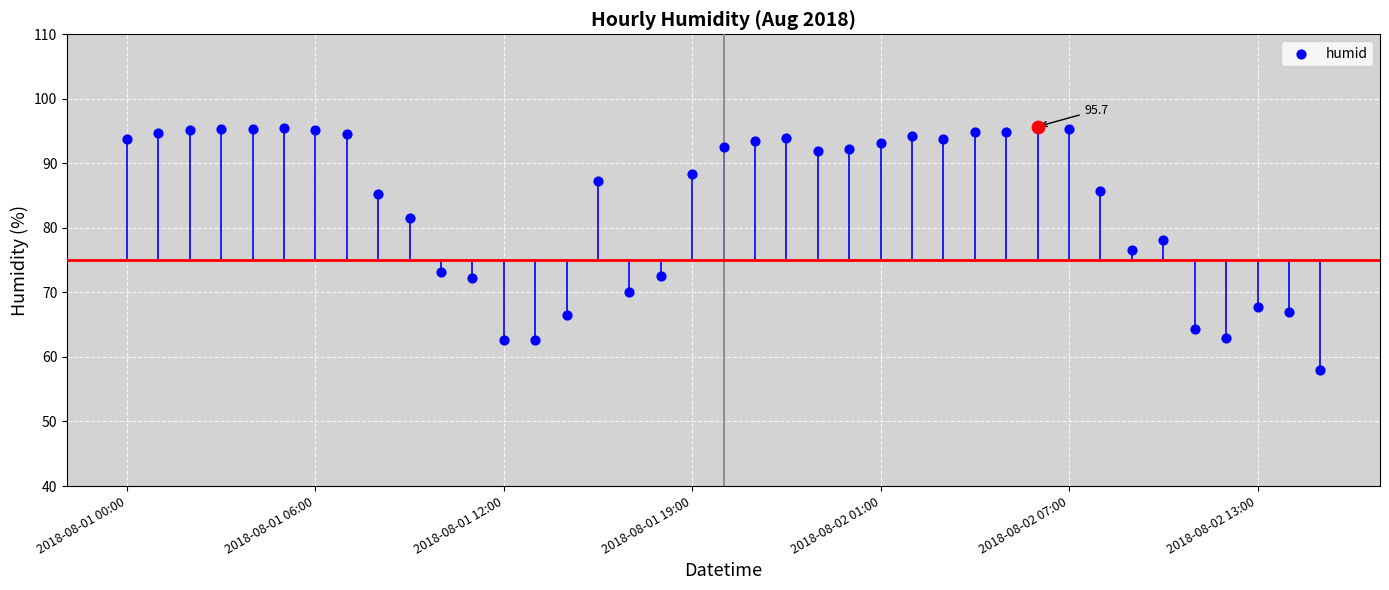

Between 31 and 9, which is larger?

31